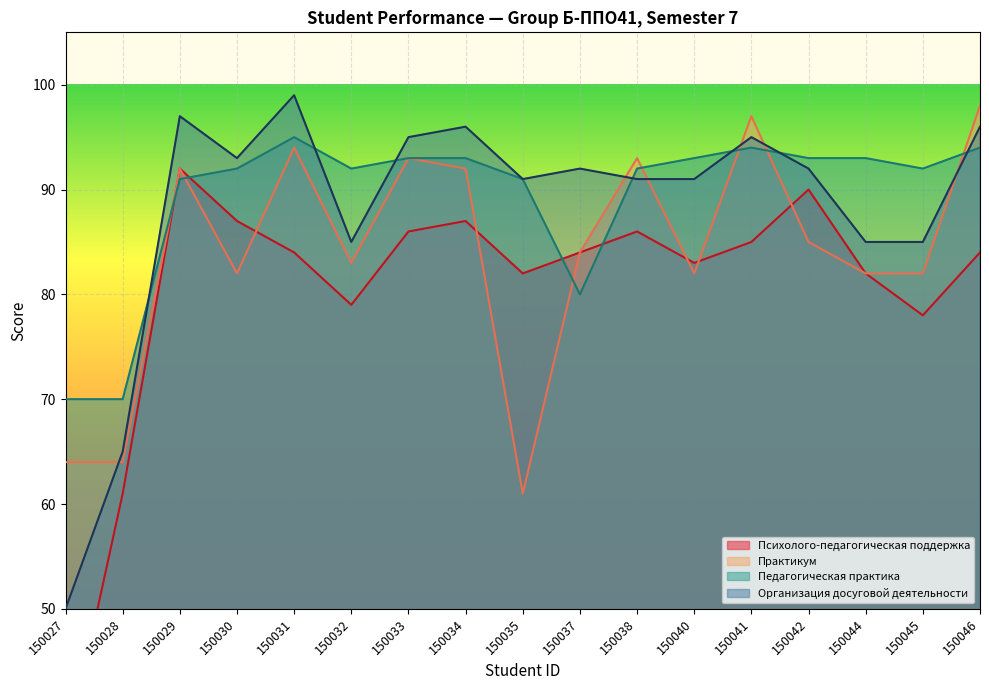

The value of Педагогическая практика at 150034 is 145. True or false?

False